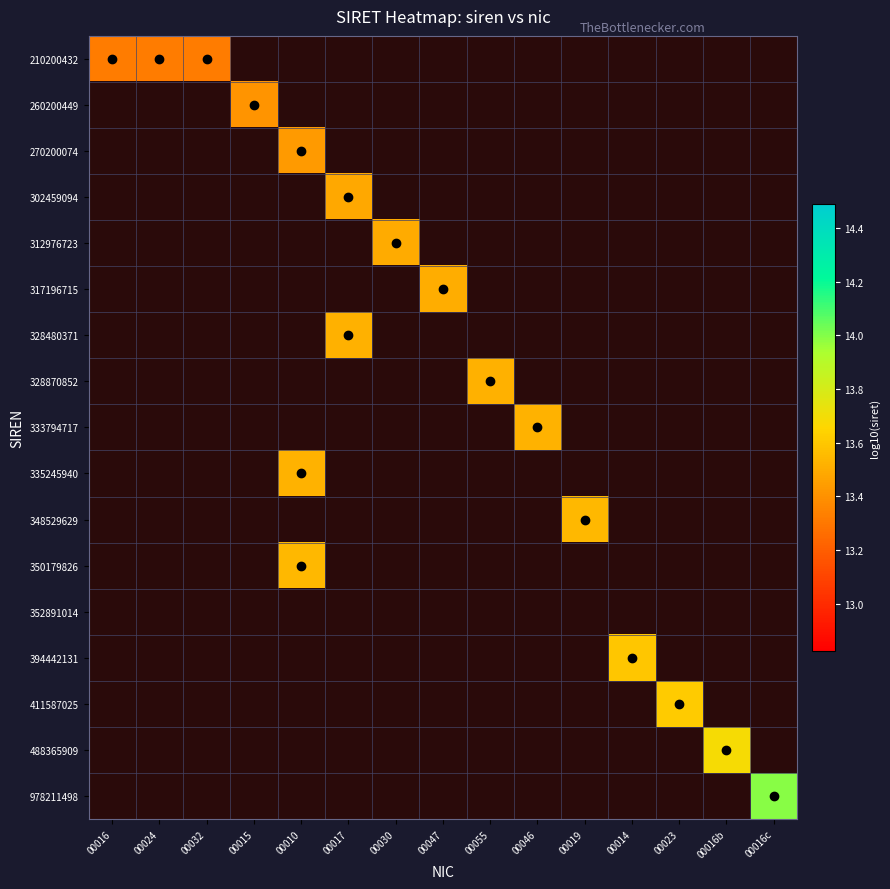

List the series in order of their peak value, lowest first.

210200432, 260200449, 270200074, 302459094, 312976723, 317196715, 328480371, 328870852, 333794717, 335245940, 348529629, 350179826, 352891014, 394442131, 411587025, 488365909, 978211498